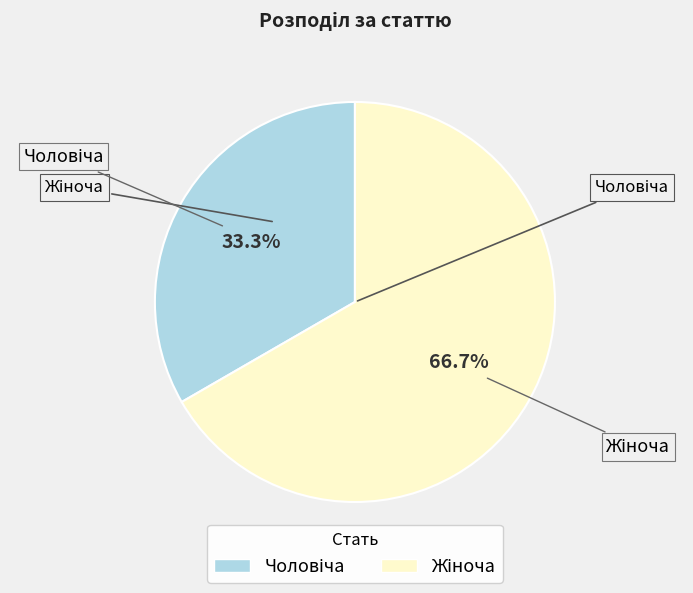

Does any single category account for the majority?

Yes